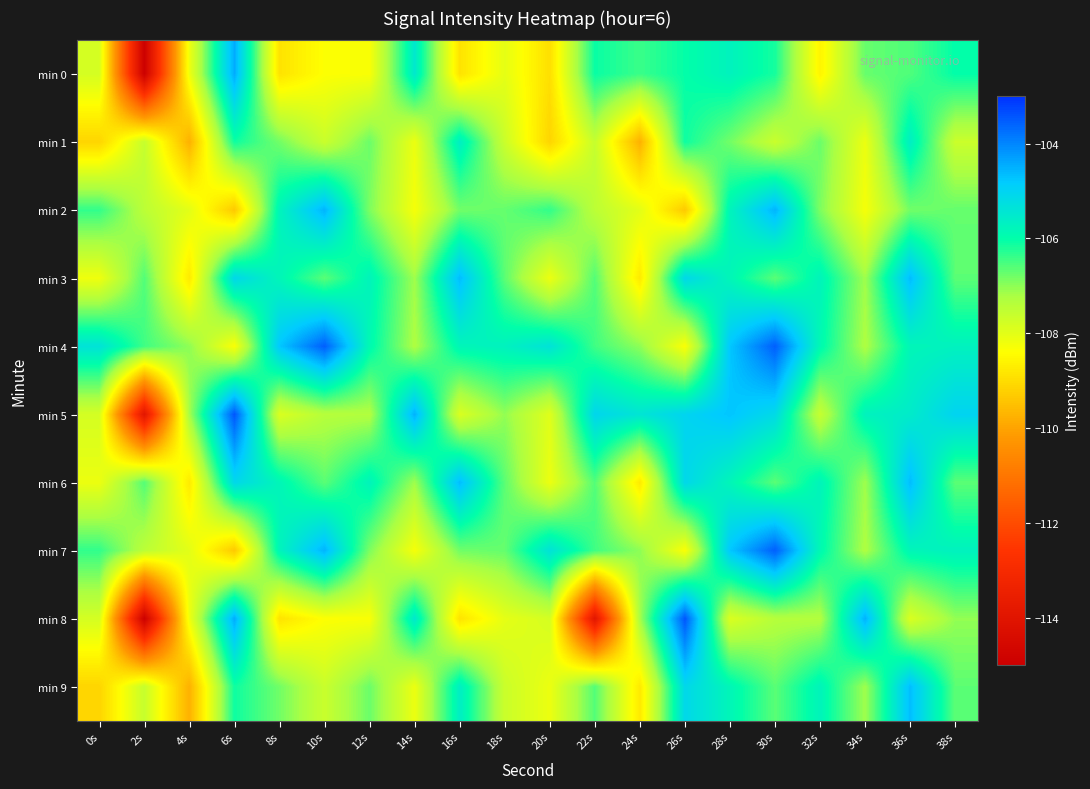

What is the difference between the highest and lowest values at 36s?

3.2